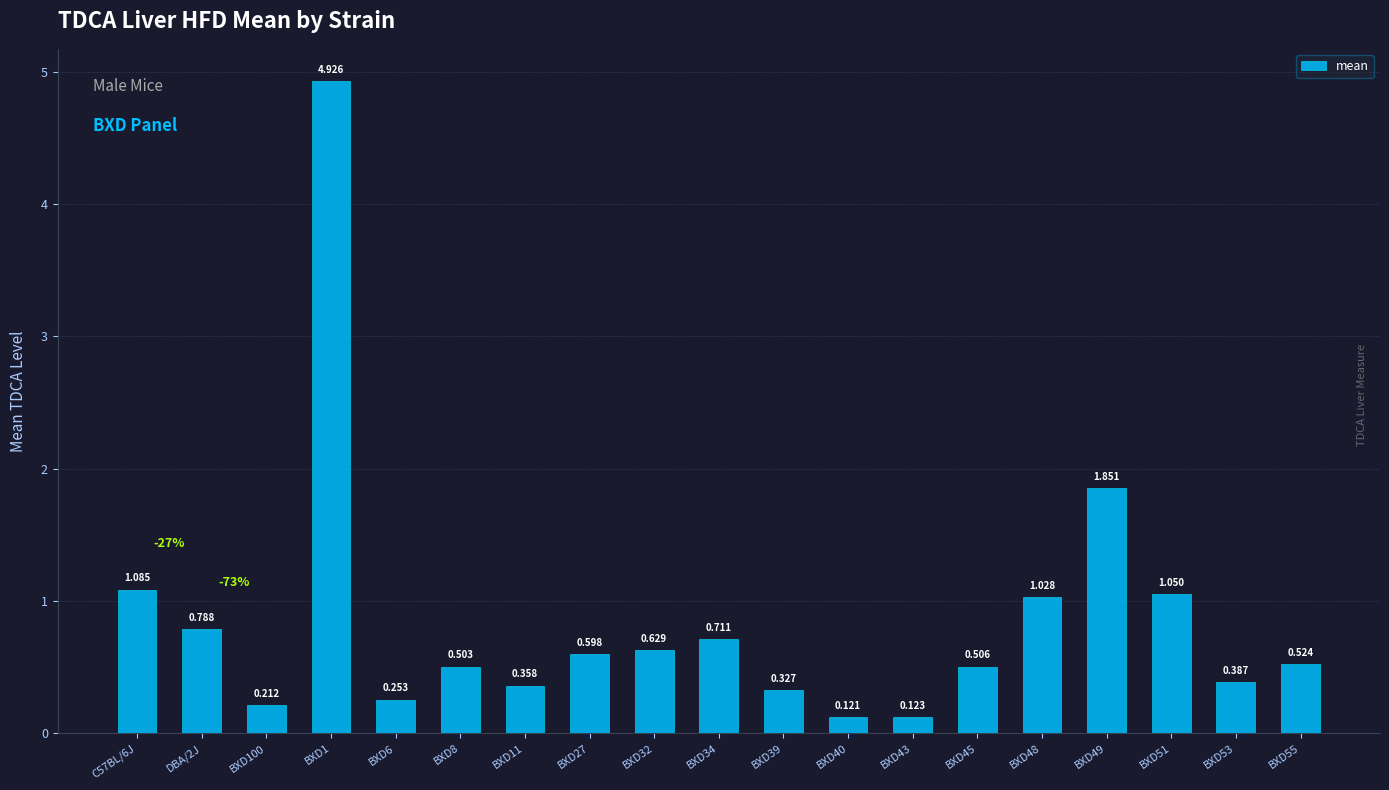

Are the bars horizontal?

No